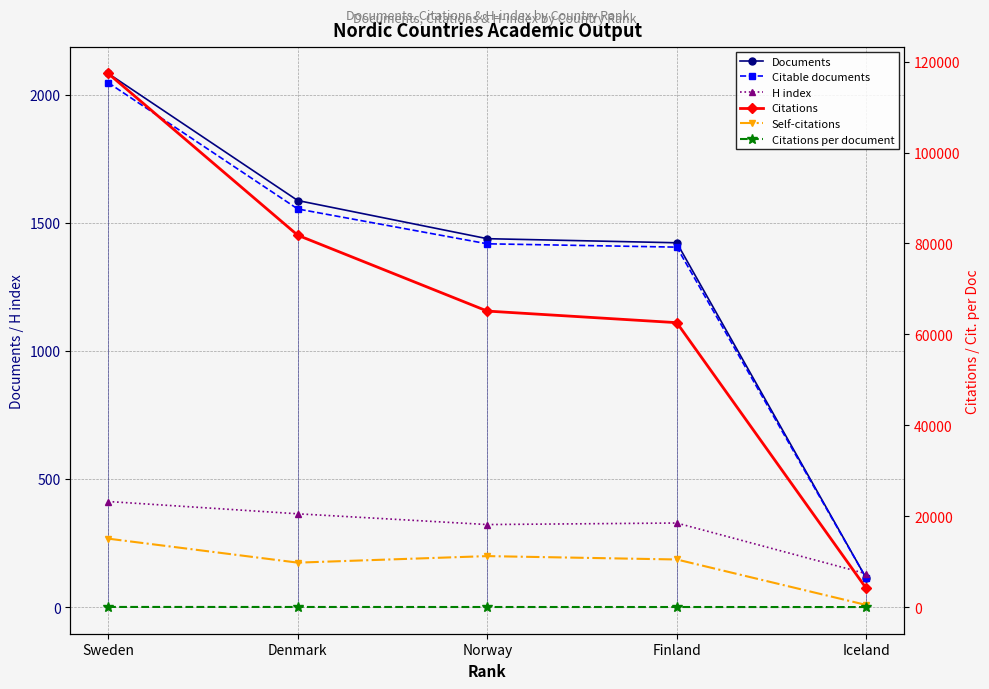

How many data points in Citations are less than 65130?

2